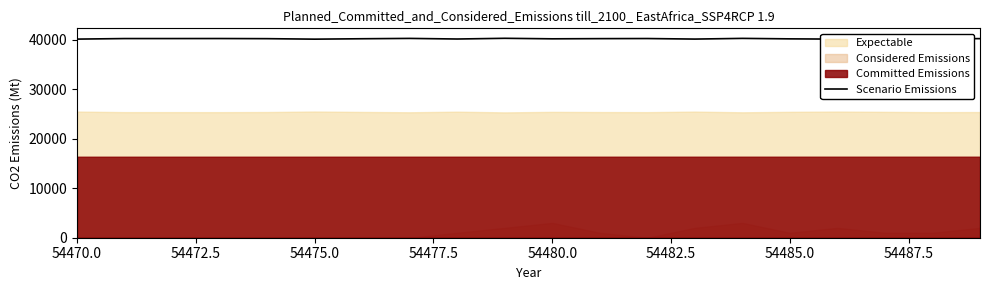

Is it true that Scenario Emissions equals 62309 at 54480.0?

False